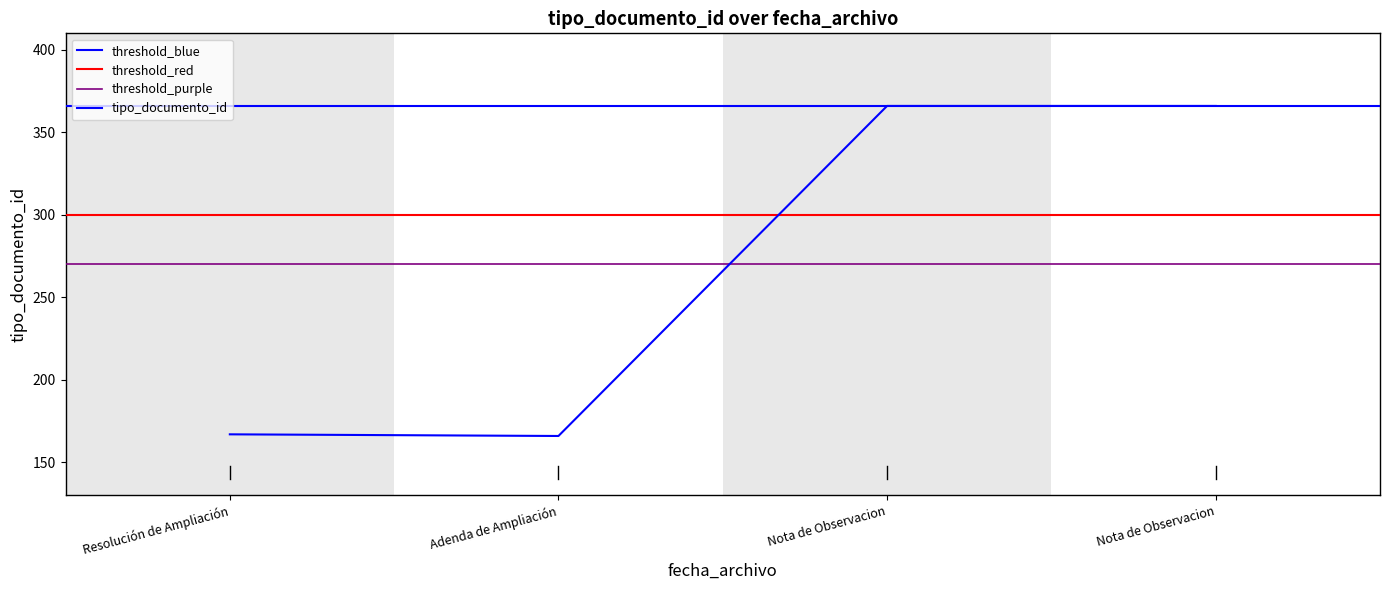

What is the value of the 1st point from the left?

166